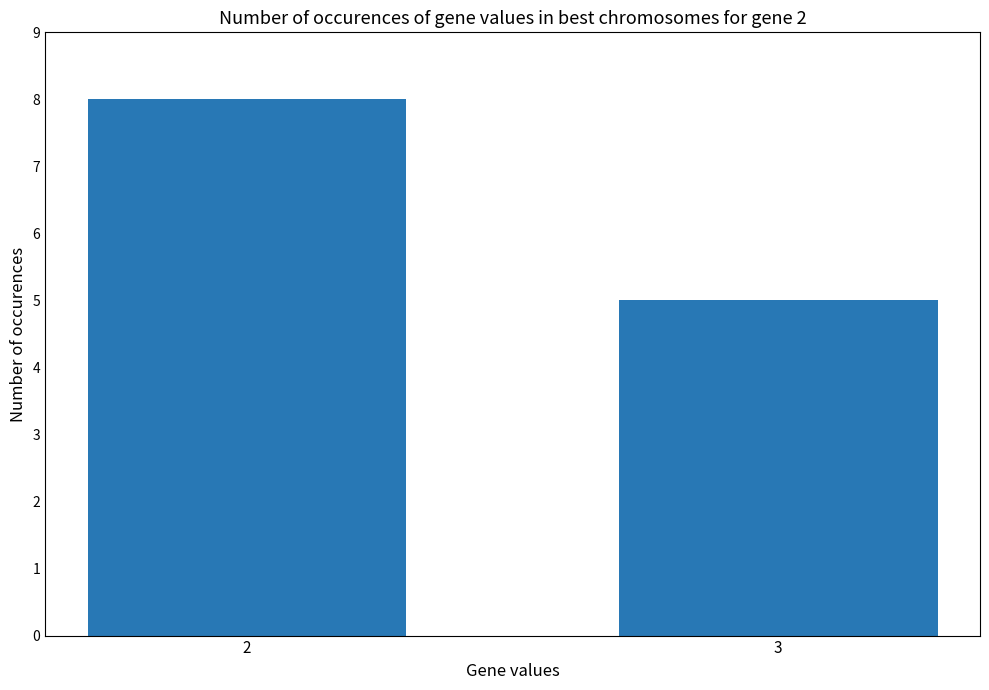

Reading left to right, list all the values displayed in this chart.

2=8	3=5